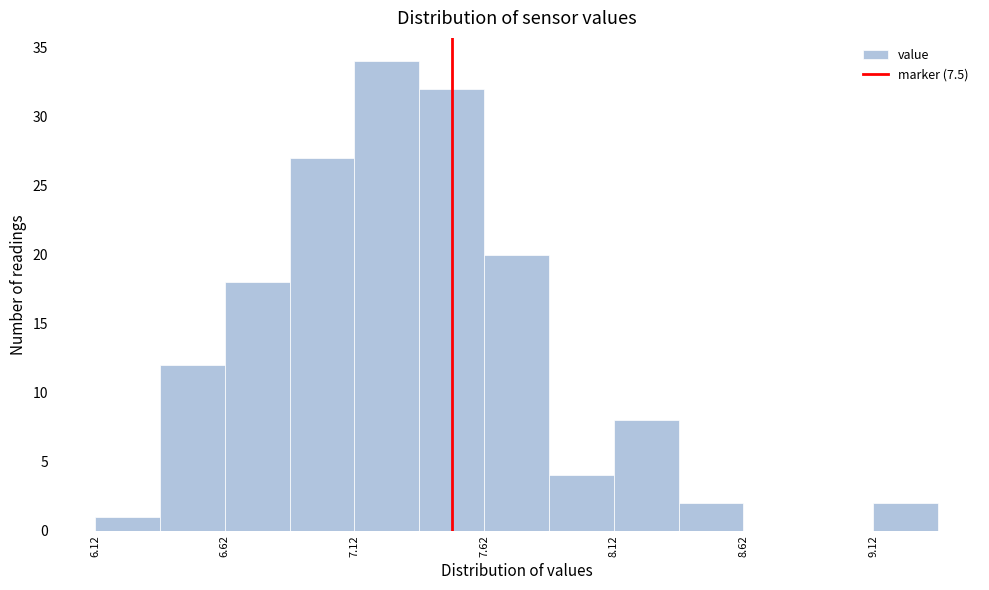

Reading left to right, transcribe this chart: for each bar, give the range it covers on the x-axis and its height. Neither the bar edges nor the heights are printed on the chart, so give them approximately, as read against the axes.

6.125 to 6.375: 1
6.375 to 6.625: 12
6.625 to 6.875: 18
6.875 to 7.125: 27
7.125 to 7.375: 34
7.375 to 7.625: 32
7.625 to 7.875: 20
7.875 to 8.125: 4
8.125 to 8.375: 8
8.375 to 8.625: 2
8.625 to 8.875: 0
8.875 to 9.125: 0
9.125 to 9.375: 2